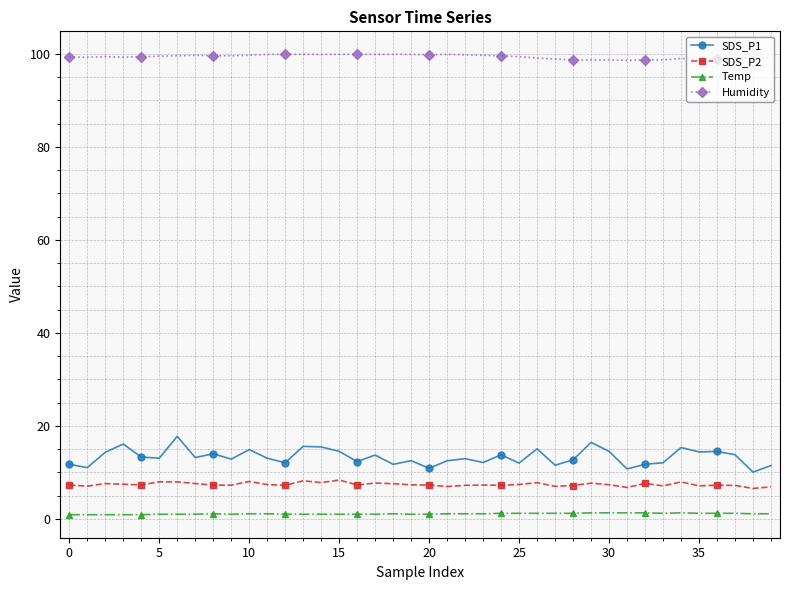

What is the difference between the maximum and second lowest values in the SDS_P1 series?

7.0